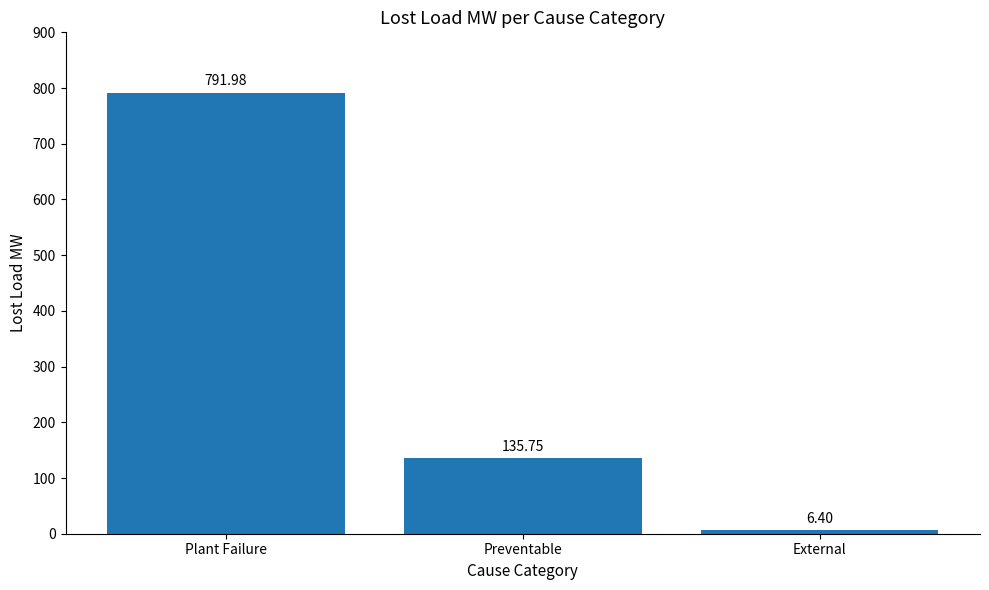

List the labels in order of value, largest first.

Plant Failure, Preventable, External